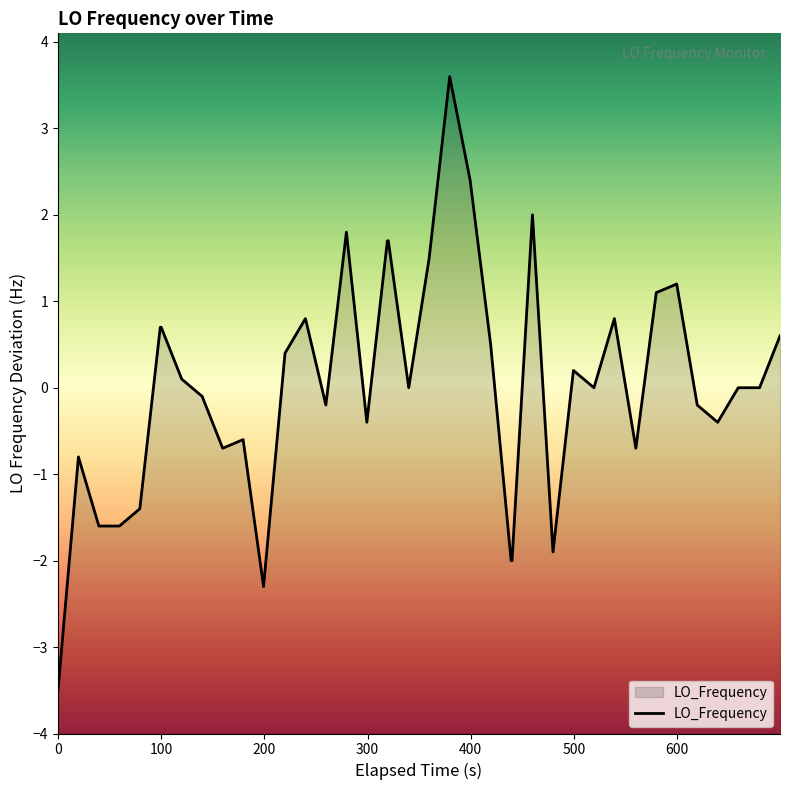

What is the greatest value displayed?

3.6